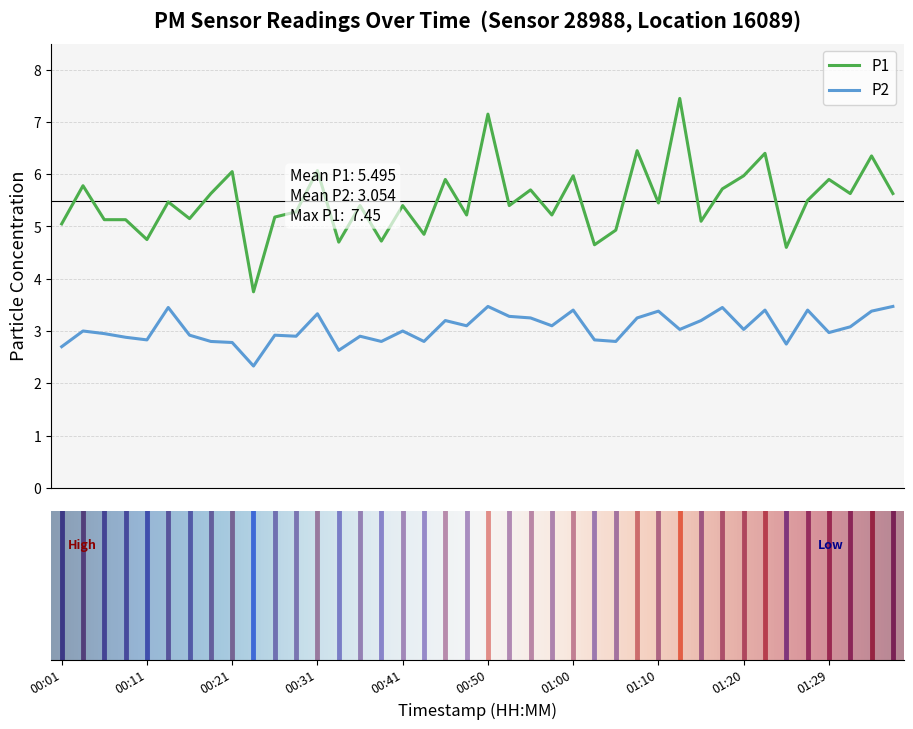

What is the difference between the second highest and minimum values in the P1 series?

3.4